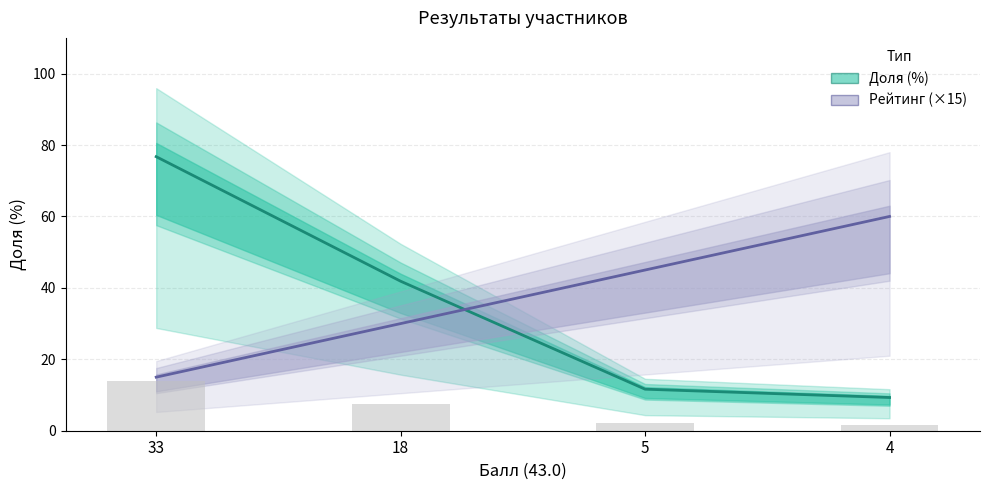

What is the sum of the Доля (%) values at 5 and 33?

88.4